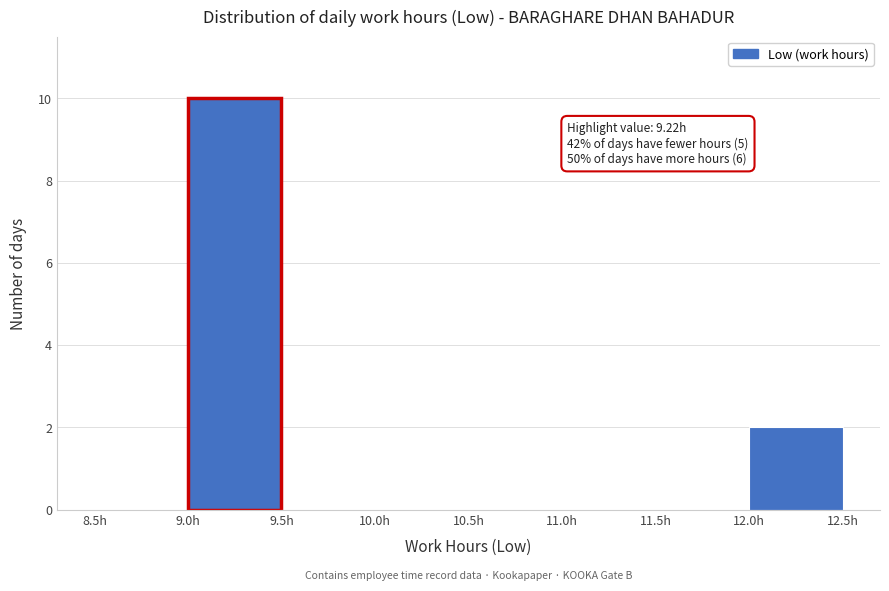

Over which range of the x-axis is the bar tallest?

9.0 to 9.5